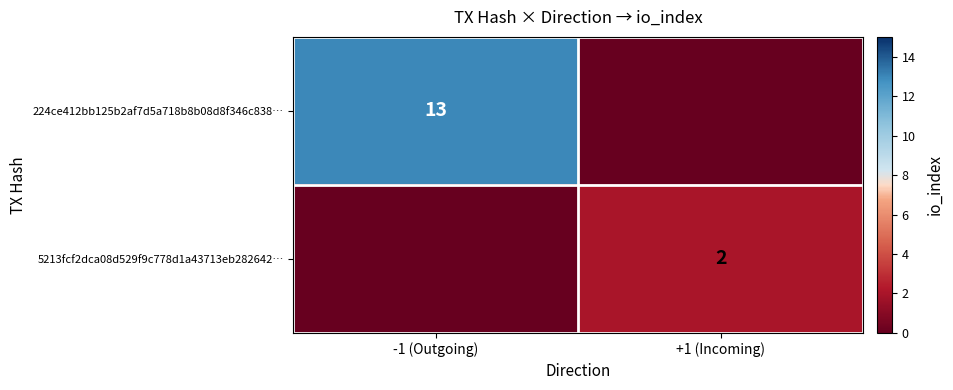

The value of 5213fcf2dca08d529f9c778d1a43713eb282642… at +1 (Incoming) is 2. True or false?

True